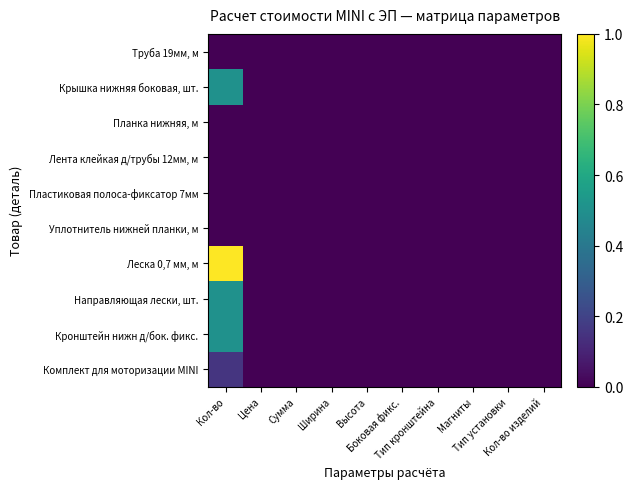

Reading left to right, transcribe all the data shown in this chart.

Труба 19мм, м: Кол-во=0.0	Цена=0.0	Сумма=0.0	Ширина=0.0	Высота=0.0	Боковая фикс.=0.0	Тип кронштейна=0.0	Магниты=0.0	Тип установки=0.0	Кол-во изделий=0.0
Крышка нижняя боковая, шт.: Кол-во=0.5	Цена=0.0	Сумма=0.0	Ширина=0.0	Высота=0.0	Боковая фикс.=0.0	Тип кронштейна=0.0	Магниты=0.0	Тип установки=0.0	Кол-во изделий=0.0
Планка нижняя, м: Кол-во=0.0	Цена=0.0	Сумма=0.0	Ширина=0.0	Высота=0.0	Боковая фикс.=0.0	Тип кронштейна=0.0	Магниты=0.0	Тип установки=0.0	Кол-во изделий=0.0
Лента клейкая д/трубы 12мм, м: Кол-во=0.0	Цена=0.0	Сумма=0.0	Ширина=0.0	Высота=0.0	Боковая фикс.=0.0	Тип кронштейна=0.0	Магниты=0.0	Тип установки=0.0	Кол-во изделий=0.0
Пластиковая полоса-фиксатор 7мм: Кол-во=0.0	Цена=0.0	Сумма=0.0	Ширина=0.0	Высота=0.0	Боковая фикс.=0.0	Тип кронштейна=0.0	Магниты=0.0	Тип установки=0.0	Кол-во изделий=0.0
Уплотнитель нижней планки, м: Кол-во=0.0	Цена=0.0	Сумма=0.0	Ширина=0.0	Высота=0.0	Боковая фикс.=0.0	Тип кронштейна=0.0	Магниты=0.0	Тип установки=0.0	Кол-во изделий=0.0
Леска 0,7 мм, м: Кол-во=1.0	Цена=0.0	Сумма=0.0	Ширина=0.0	Высота=0.0	Боковая фикс.=0.0	Тип кронштейна=0.0	Магниты=0.0	Тип установки=0.0	Кол-во изделий=0.0
Направляющая лески, шт.: Кол-во=0.5	Цена=0.0	Сумма=0.0	Ширина=0.0	Высота=0.0	Боковая фикс.=0.0	Тип кронштейна=0.0	Магниты=0.0	Тип установки=0.0	Кол-во изделий=0.0
Кронштейн нижн д/бок. фикс.: Кол-во=0.5	Цена=0.0	Сумма=0.0	Ширина=0.0	Высота=0.0	Боковая фикс.=0.0	Тип кронштейна=0.0	Магниты=0.0	Тип установки=0.0	Кол-во изделий=0.0
Комплект для моторизации MINI: Кол-во=0.2	Цена=0.0	Сумма=0.0	Ширина=0.0	Высота=0.0	Боковая фикс.=0.0	Тип кронштейна=0.0	Магниты=0.0	Тип установки=0.0	Кол-во изделий=0.0